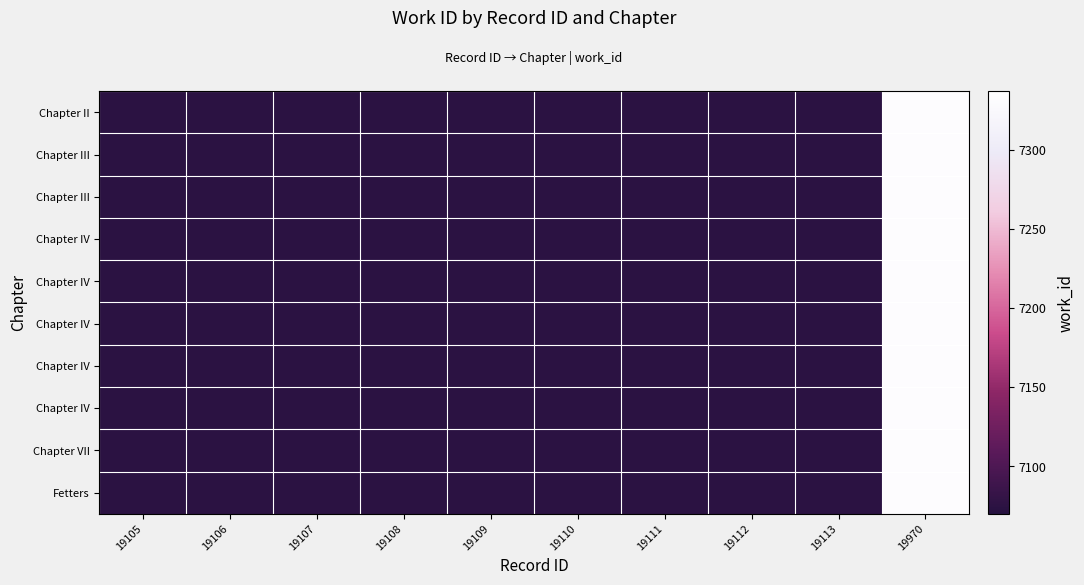

At which category is the sum across all series the highest?

19970